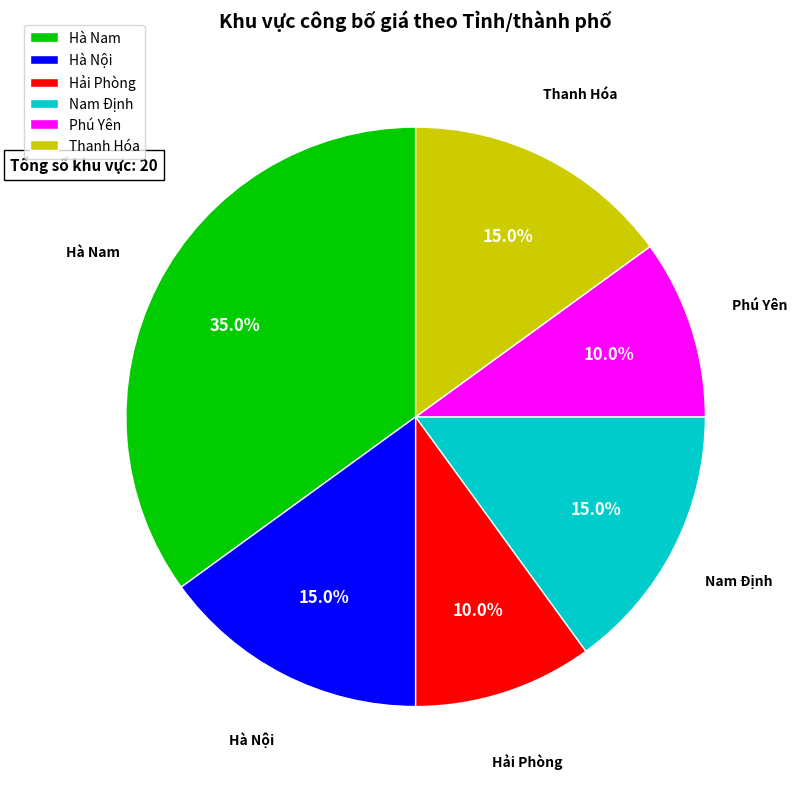

True or false: Hà Nam accounts for 26% of the total.

False